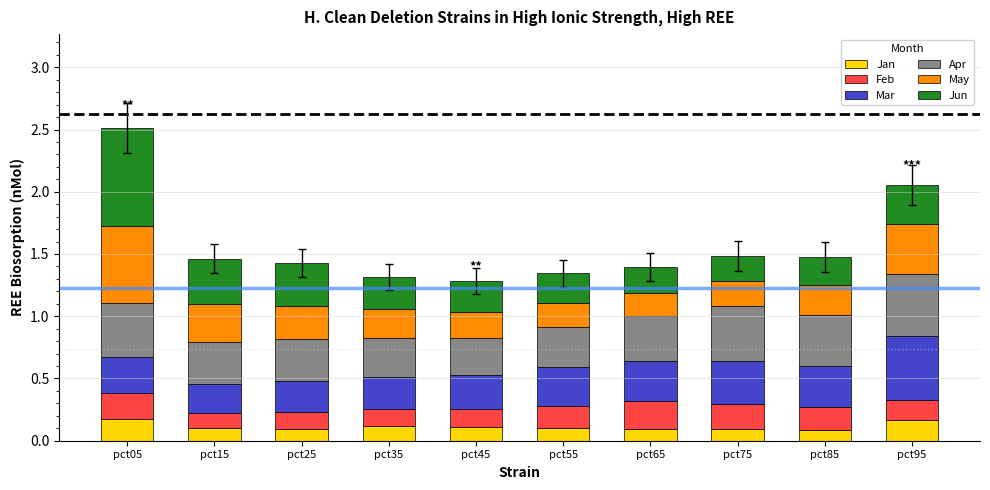

How many categories are shown in the chart?

10